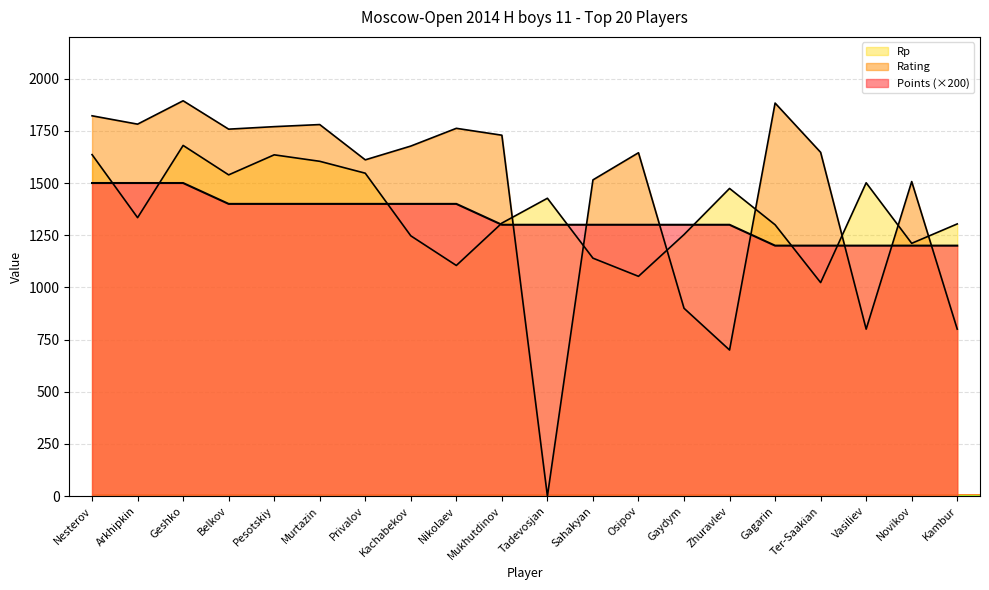

At which label does Rp first exceed 1334?

Nesterov